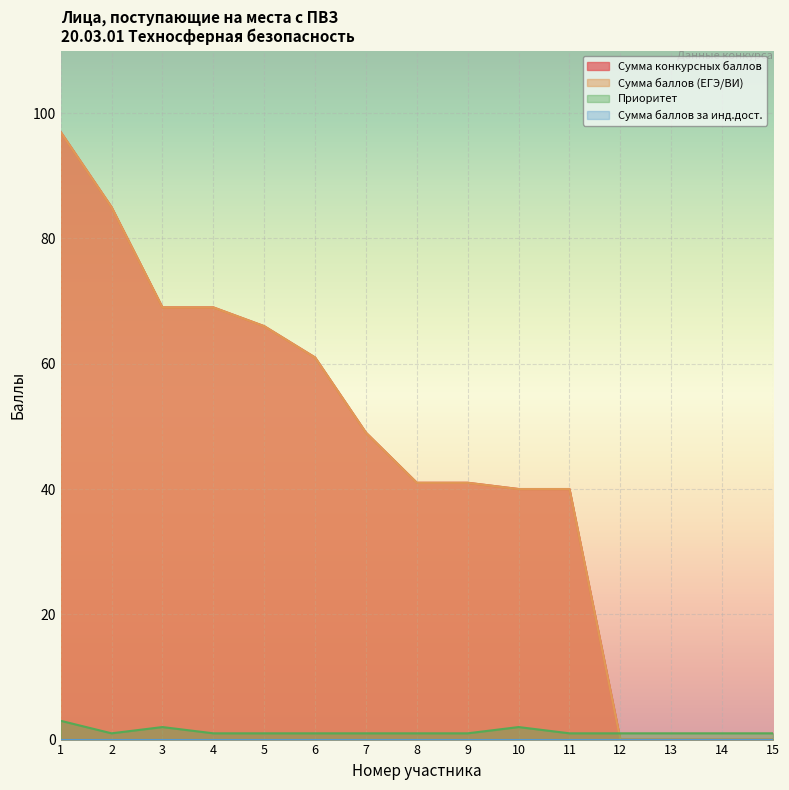

Which series has the largest total across all categories?

Сумма конкурсных баллов